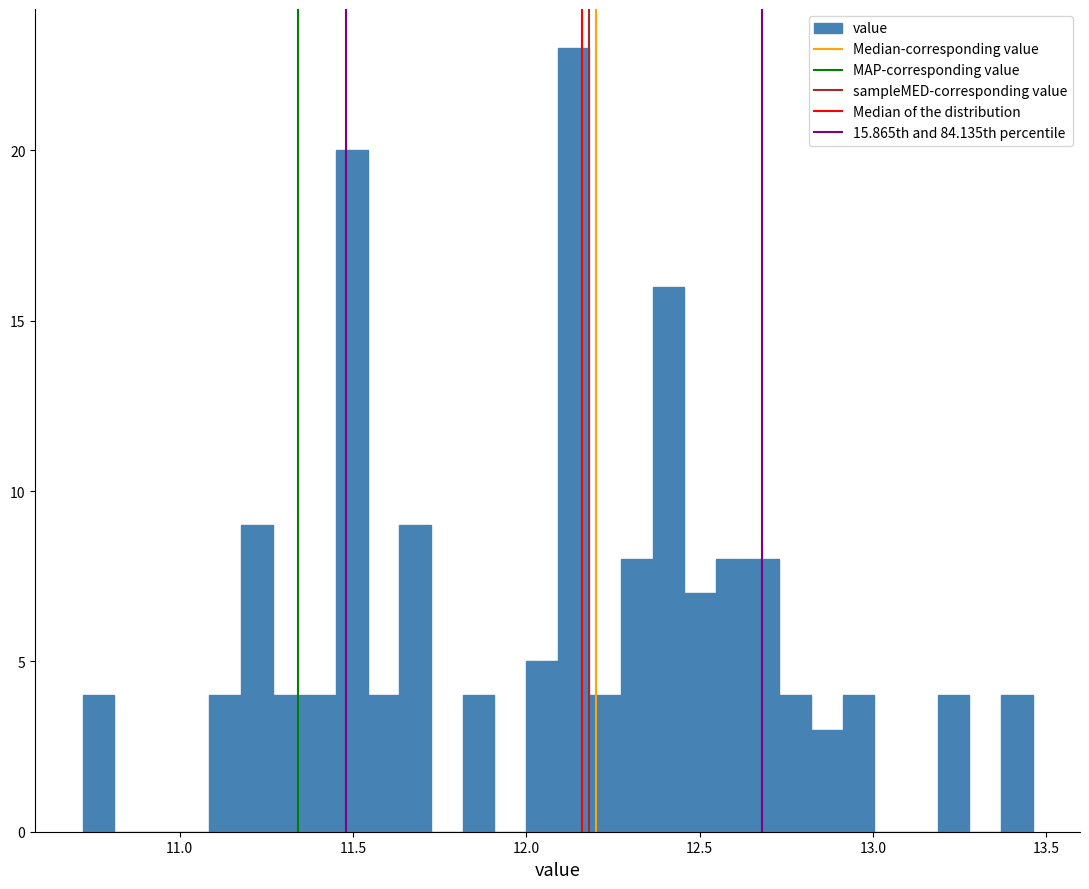

Read against the x-axis, roughly where is the centre of the tallest bar?

12.15